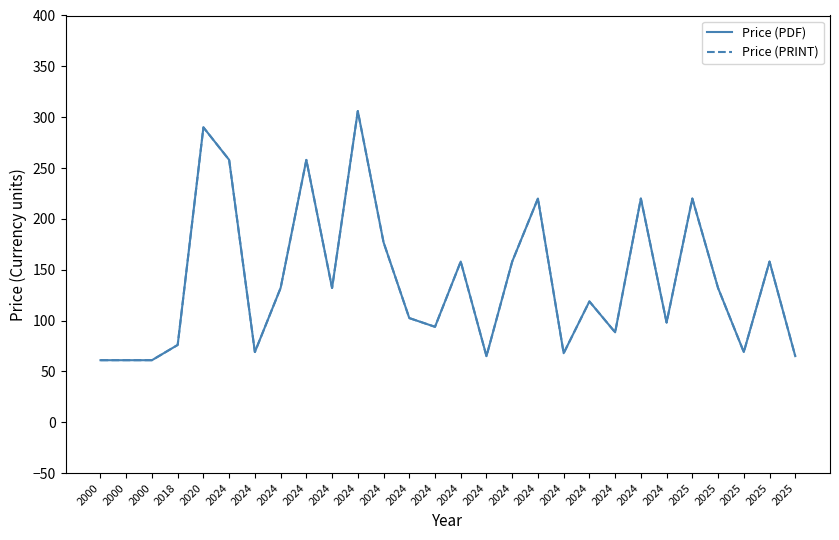

Is this an area chart (filled region under the line)?

No